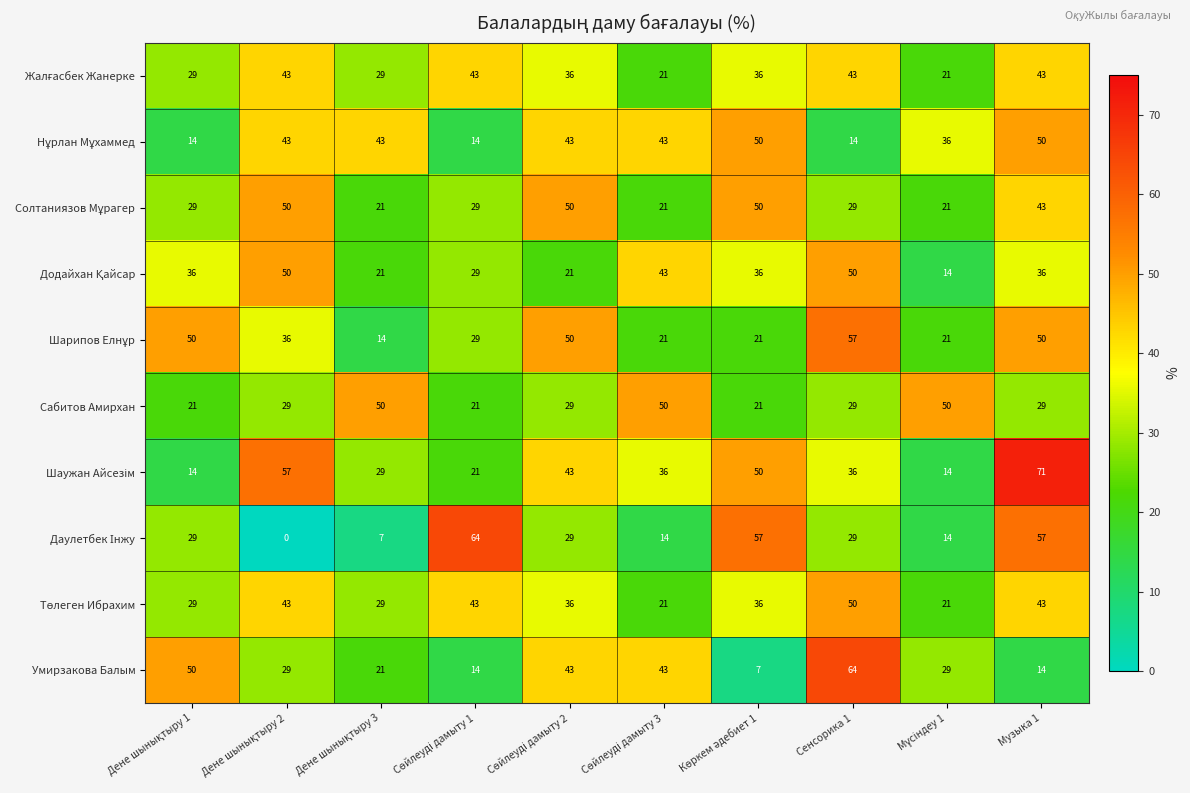

At which category is the sum across all series the highest?

Музыка 1